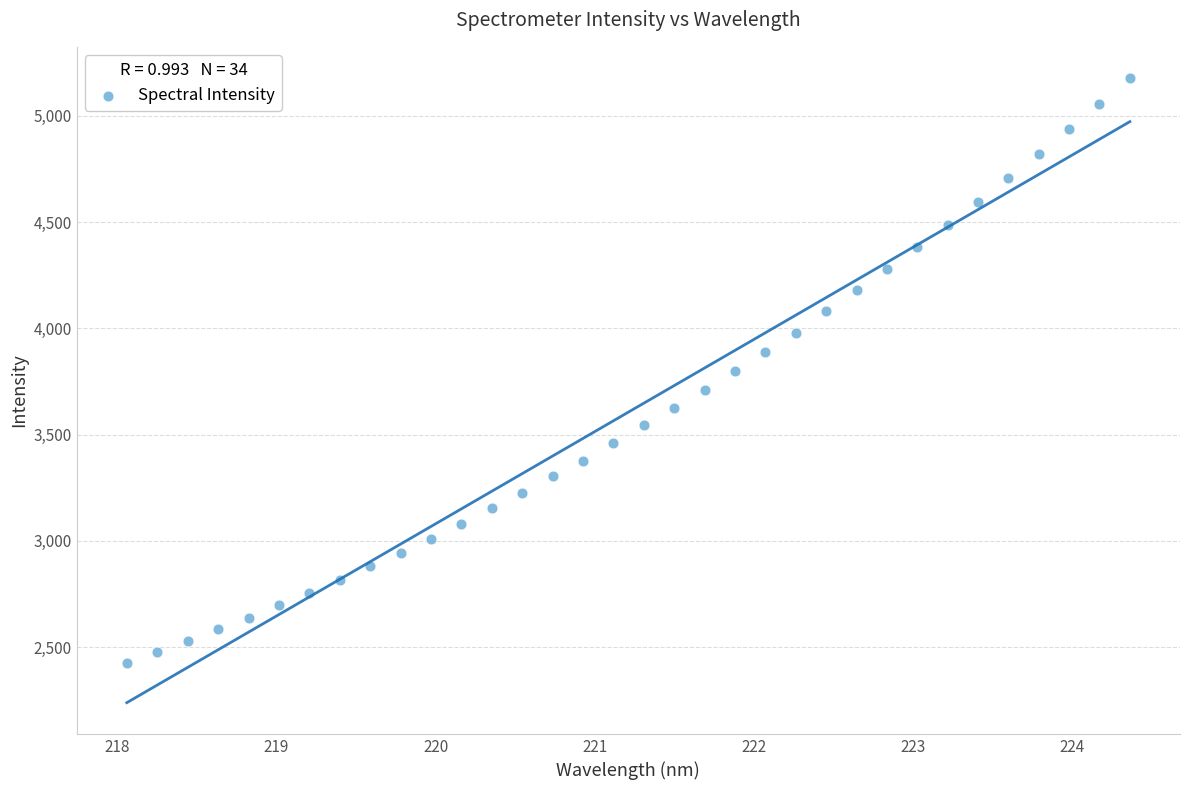

What is the range of Y values (max minus min)?

2748.5